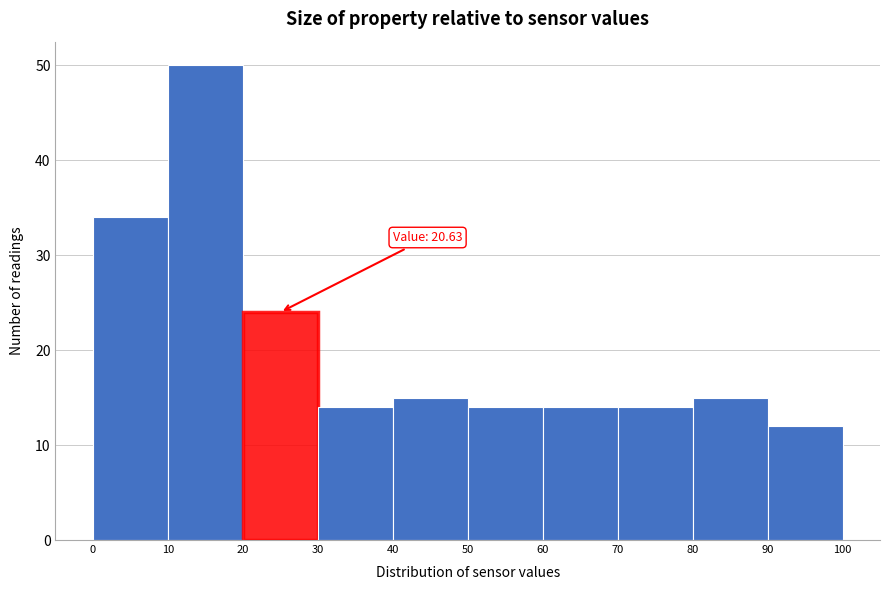

Which range on the x-axis has the tallest bar?

10 to 20